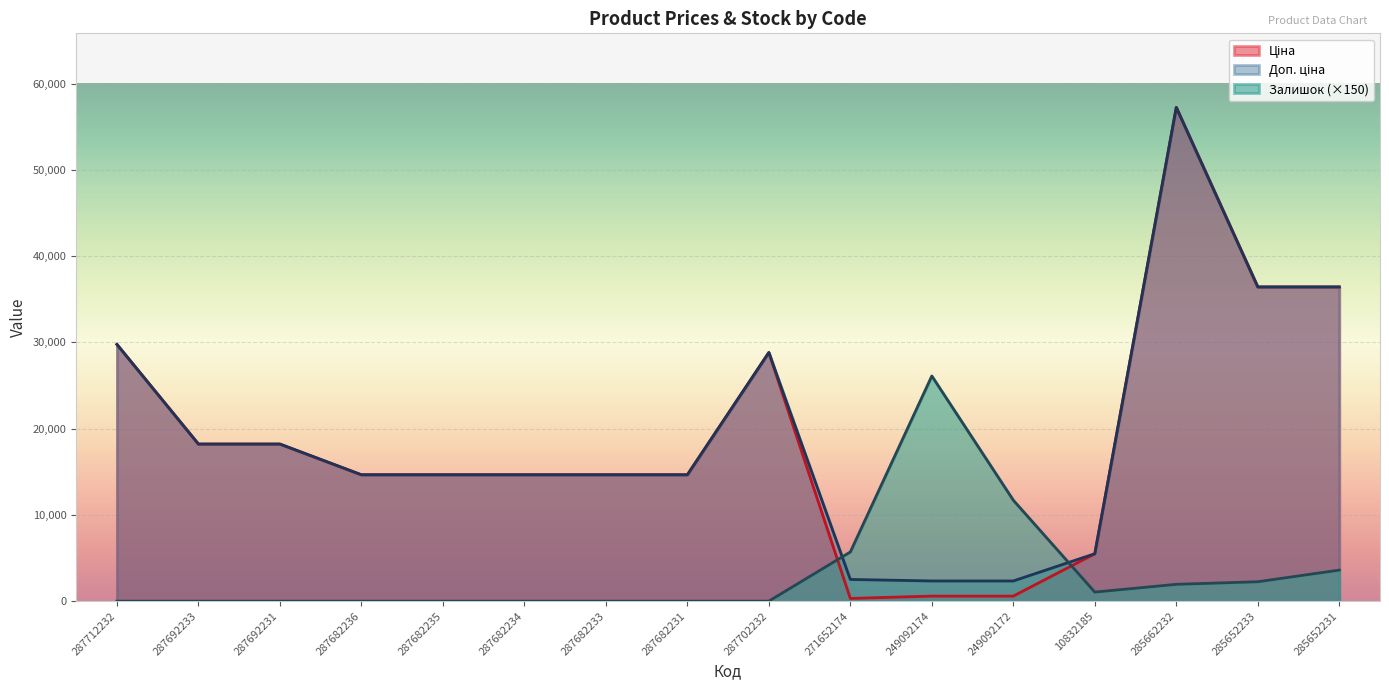

Is it true that Залишок equals -12665.6 at 287712232?

False